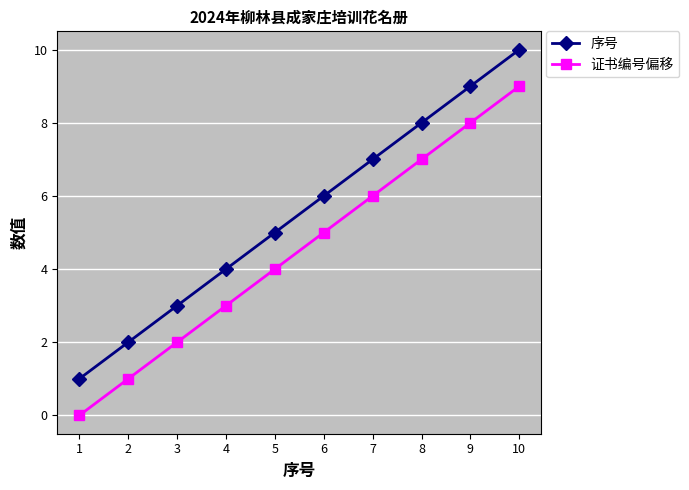

Reading left to right, extract all data points from this chart.

序号: 1=1	2=2	3=3	4=4	5=5	6=6	7=7	8=8	9=9	10=10
证书编号偏移: 1=0	2=1	3=2	4=3	5=4	6=5	7=6	8=7	9=8	10=9